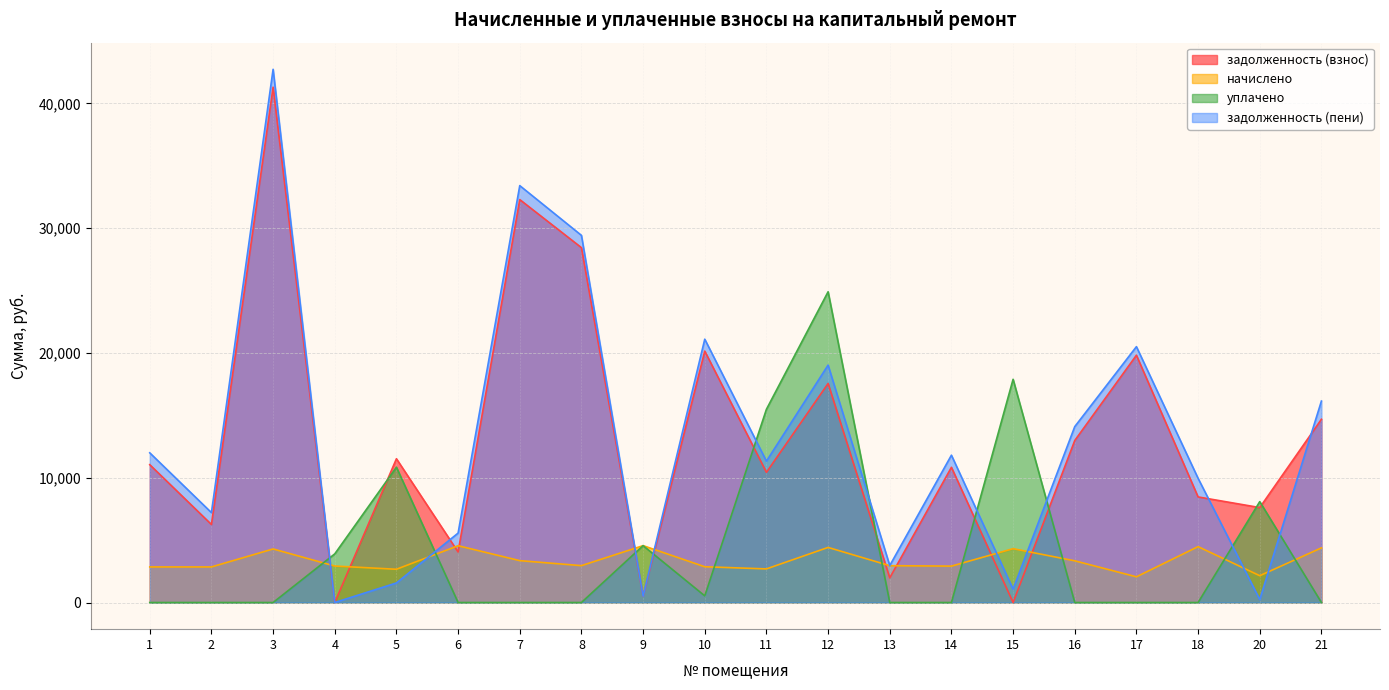

At which category does задолженность (взнос) reach its first local peak?

3